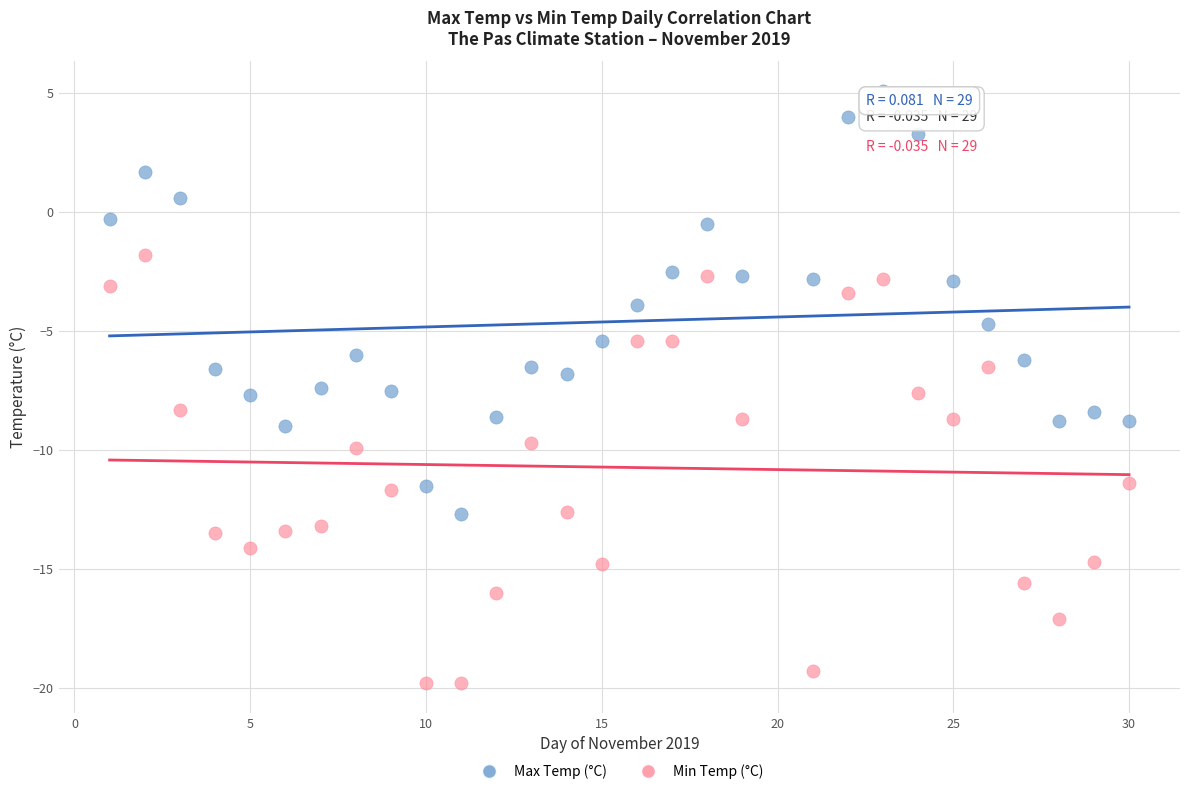

Which series reaches the maximum Y coordinate?

Max Temp (°C)